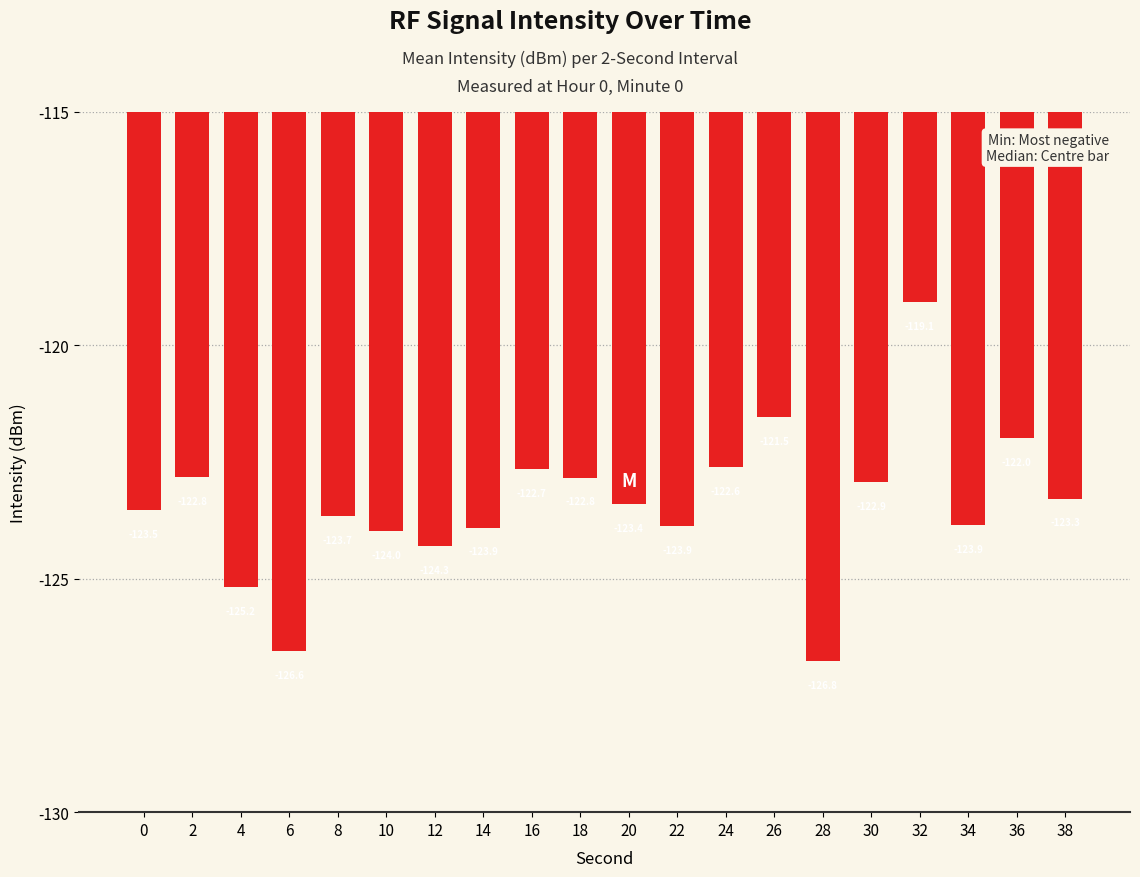

What is the approximate value at 26?

-121.5